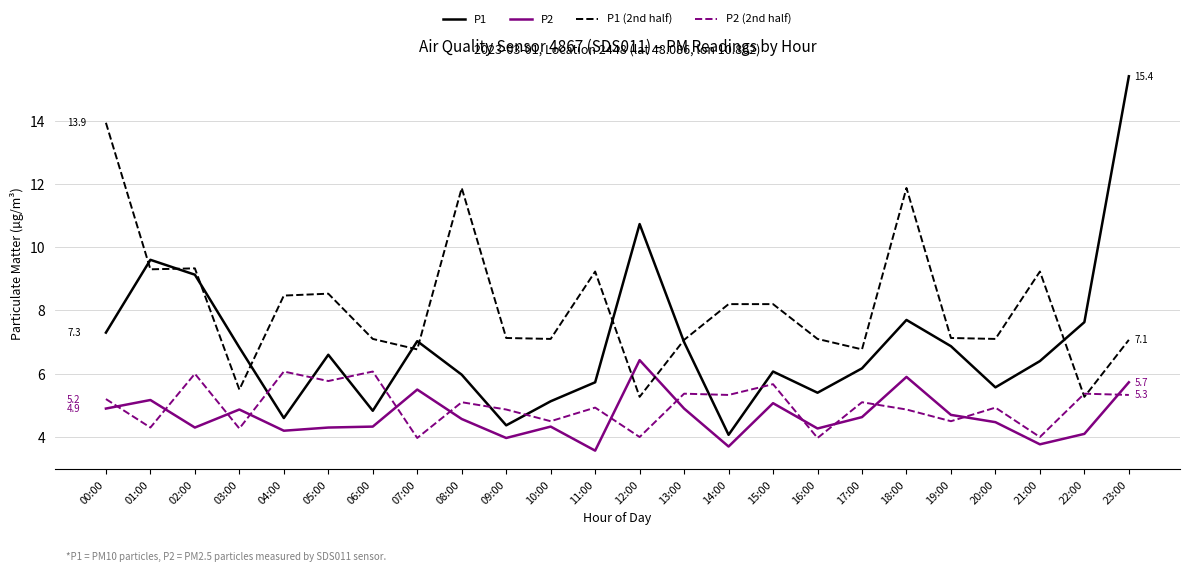

The value of P1 (2nd half) at 13:00 is 2.5. True or false?

False